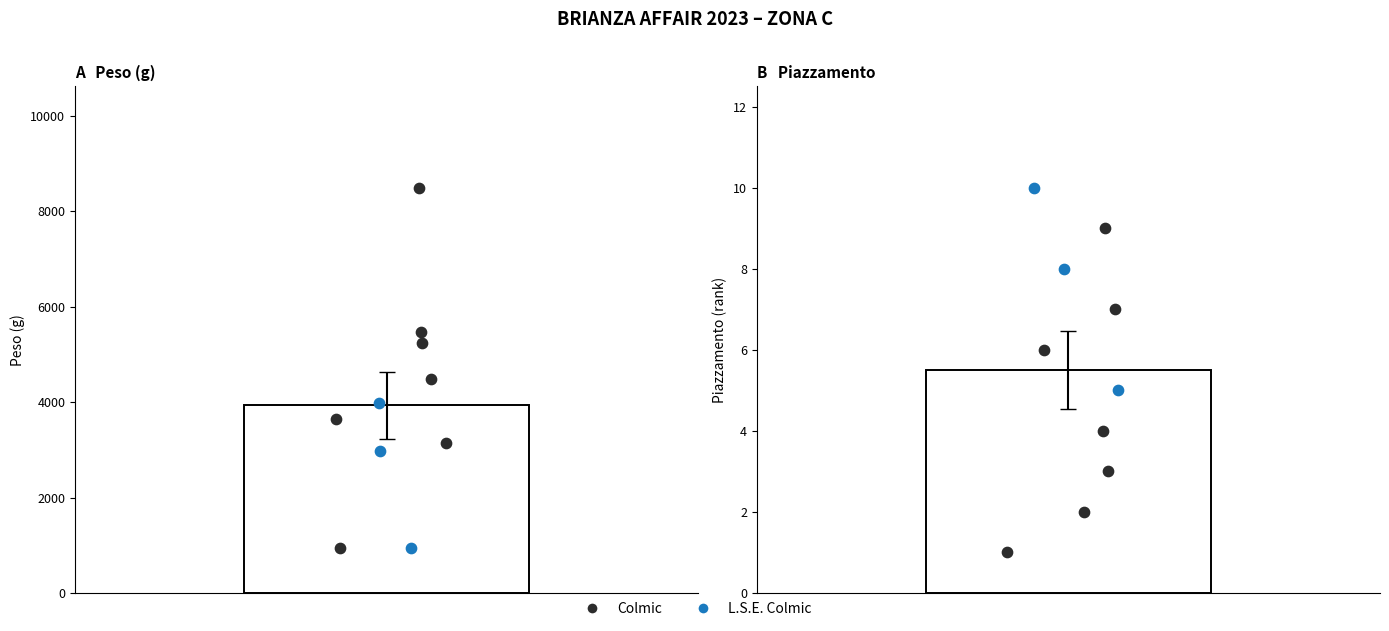

Which series contains the lowest Y value?

Piazzamento